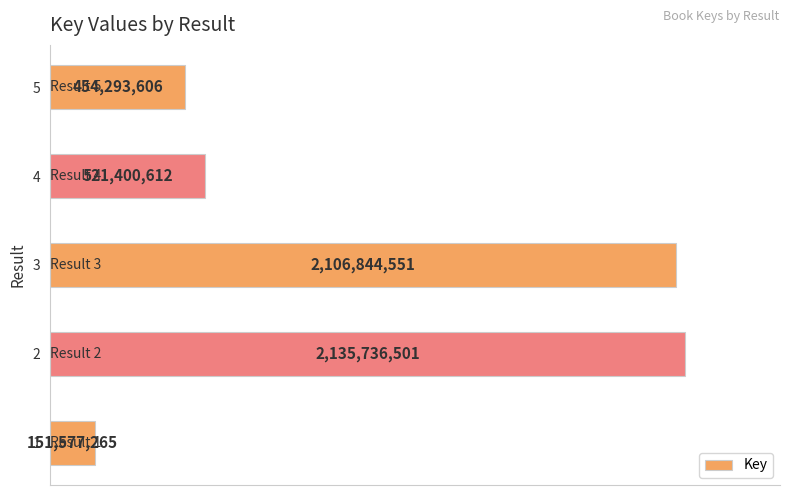

What is the difference between the maximum and minimum values?

1984159236